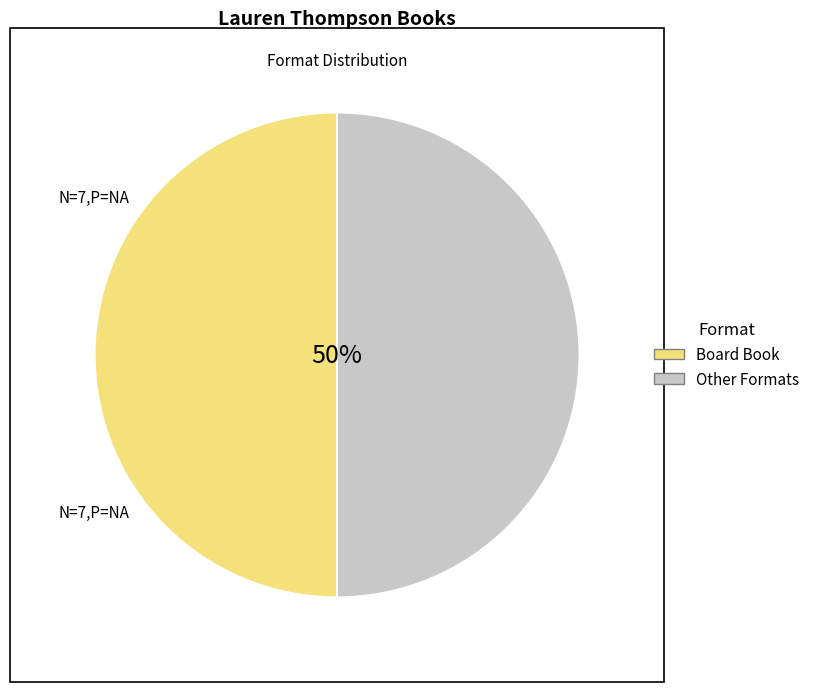

Approximately how many times larger is the value at Board Book compared to Other Formats?

1.0